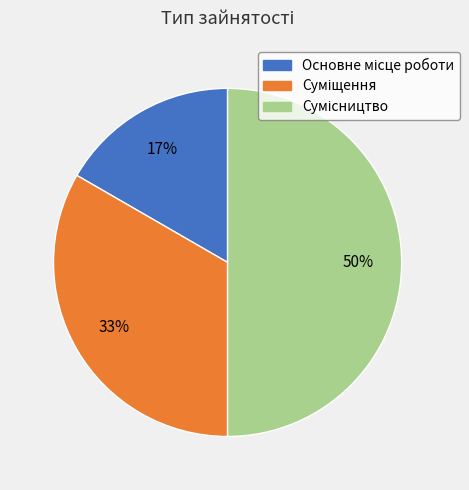

To the nearest percent, what is the average slice percentage?

33%